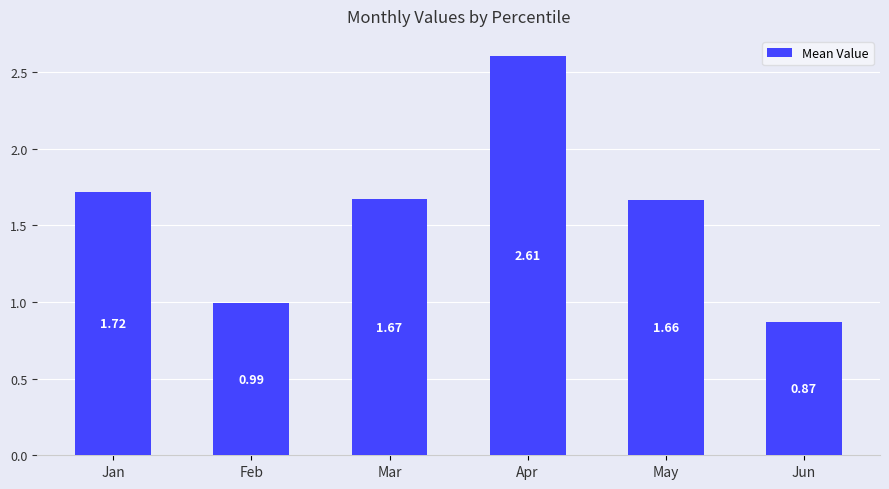

Rank the categories by value from highest to lowest.

Apr, Jan, Mar, May, Feb, Jun